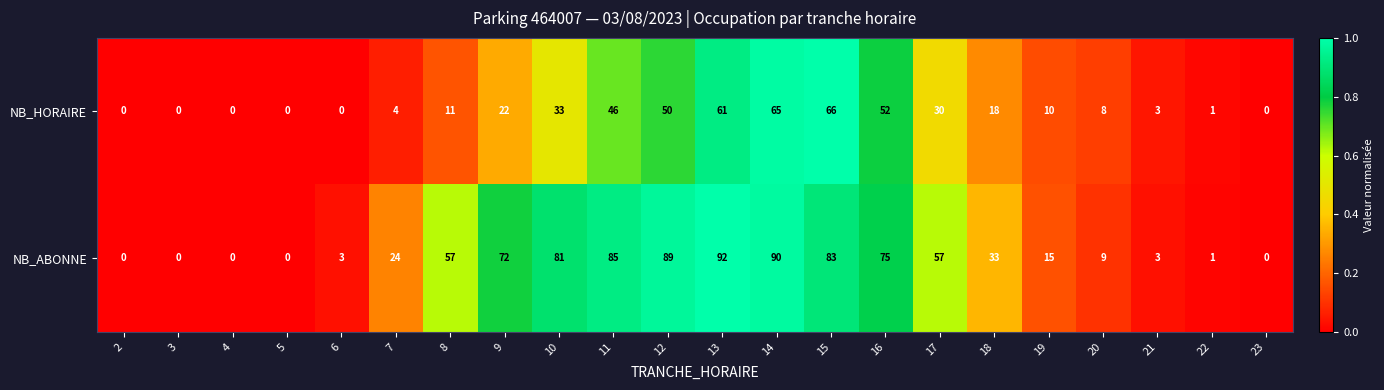

The NB_ABONNE series shows 72 at 9. True or false?

True